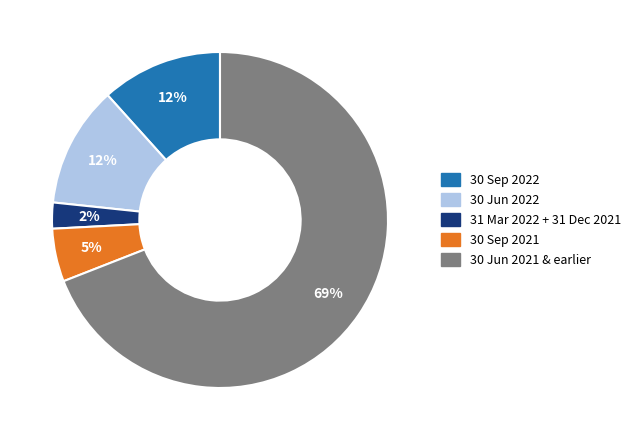

Is there a majority slice in this chart?

Yes